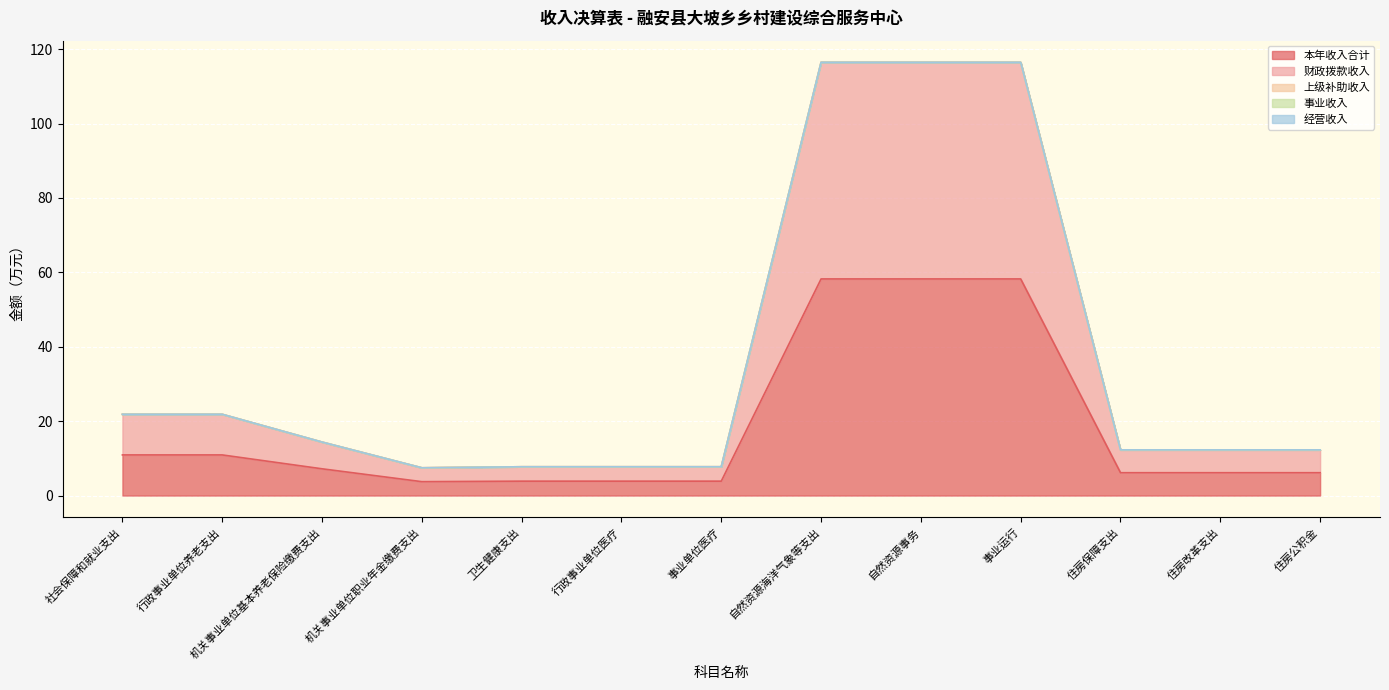

Count the number of categories in the chart.

13